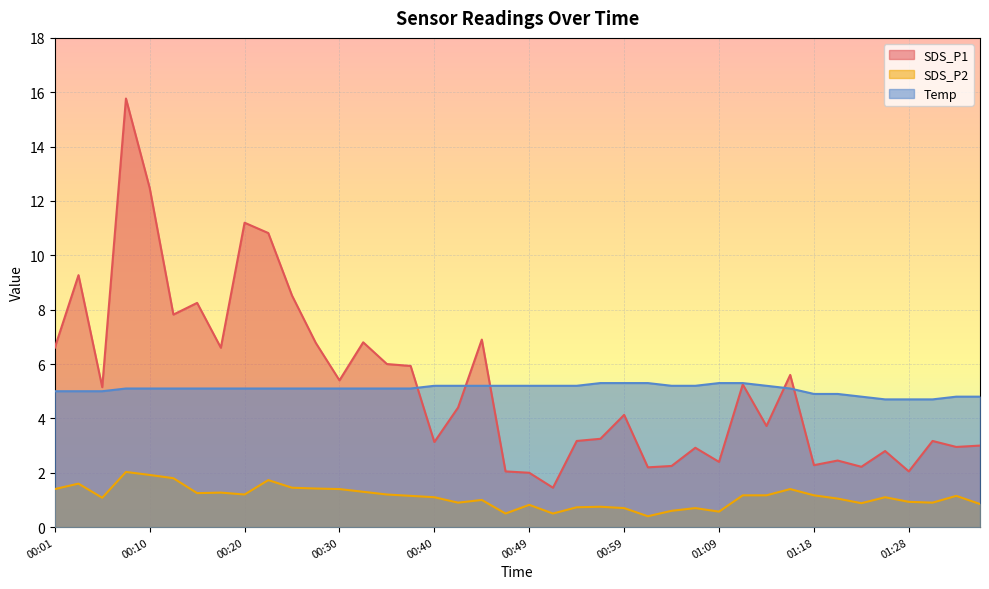

Read the Temp value at 00:27.

5.1